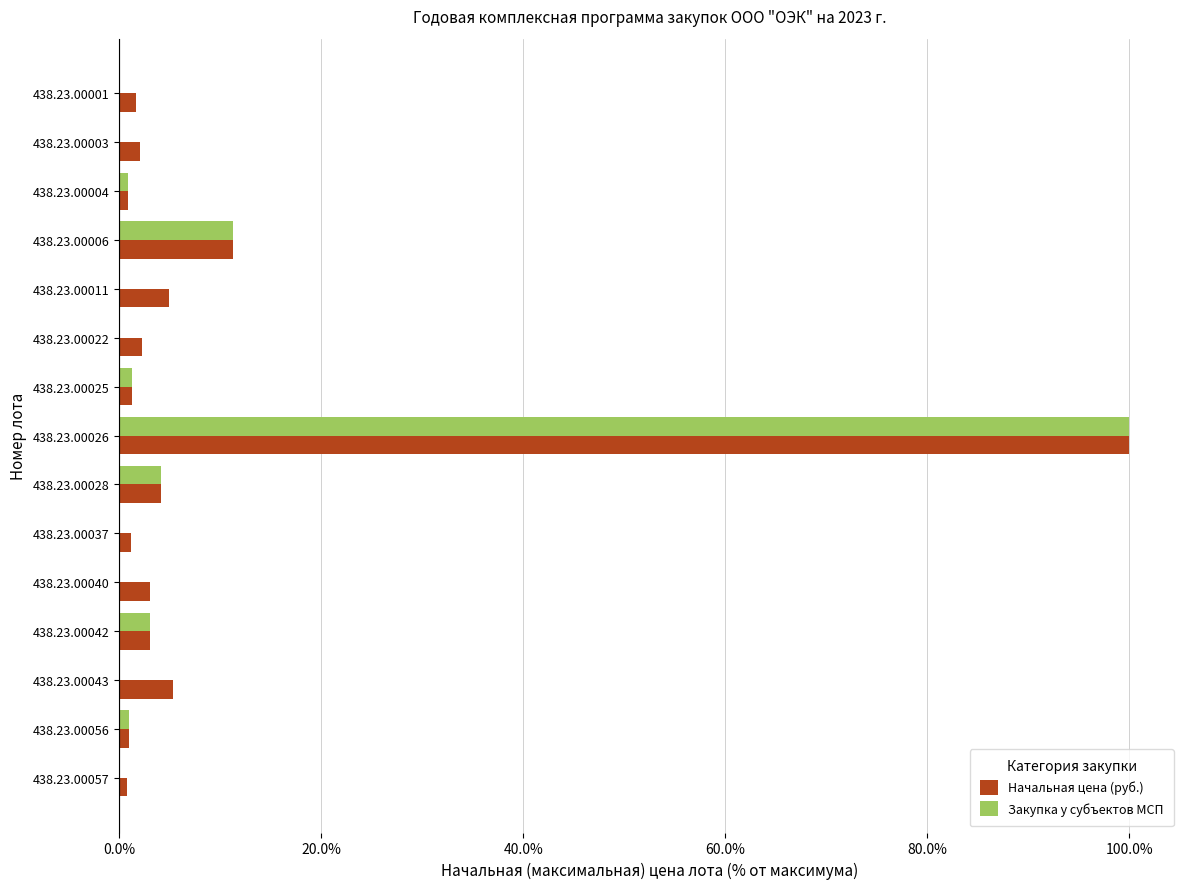

Where is Начальная цена (руб.) nearest to the value 50?

438.23.00006